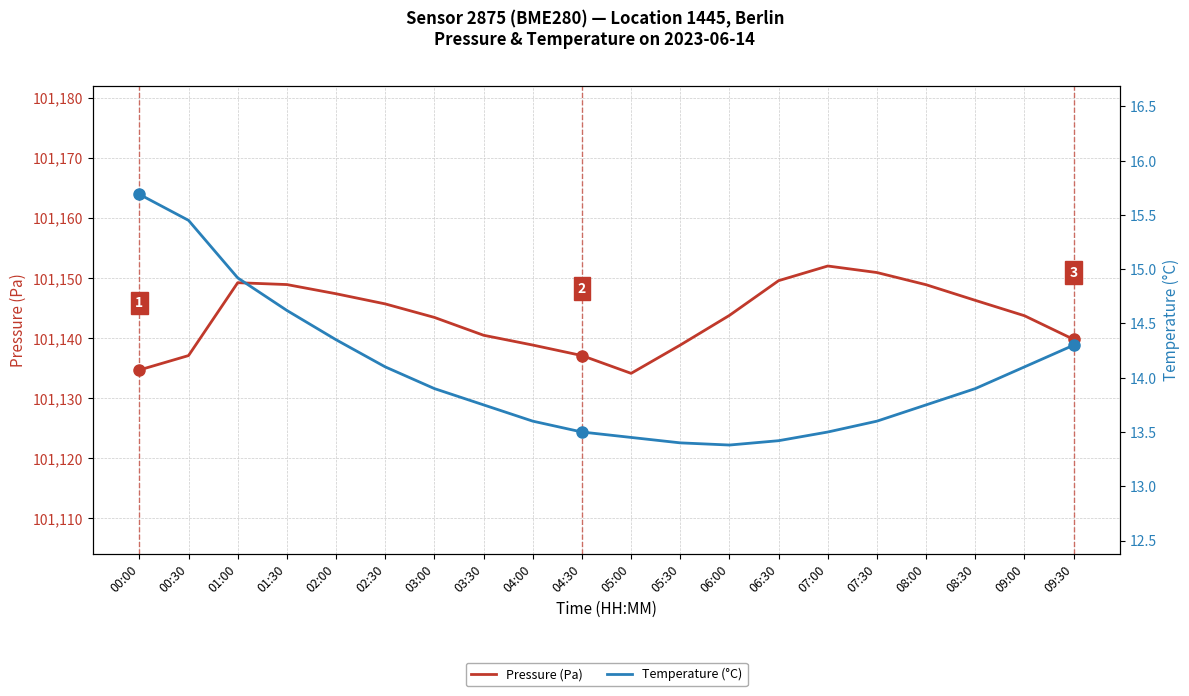

What is the difference between the maximum and minimum values in the Temperature (°C) series?

2.3